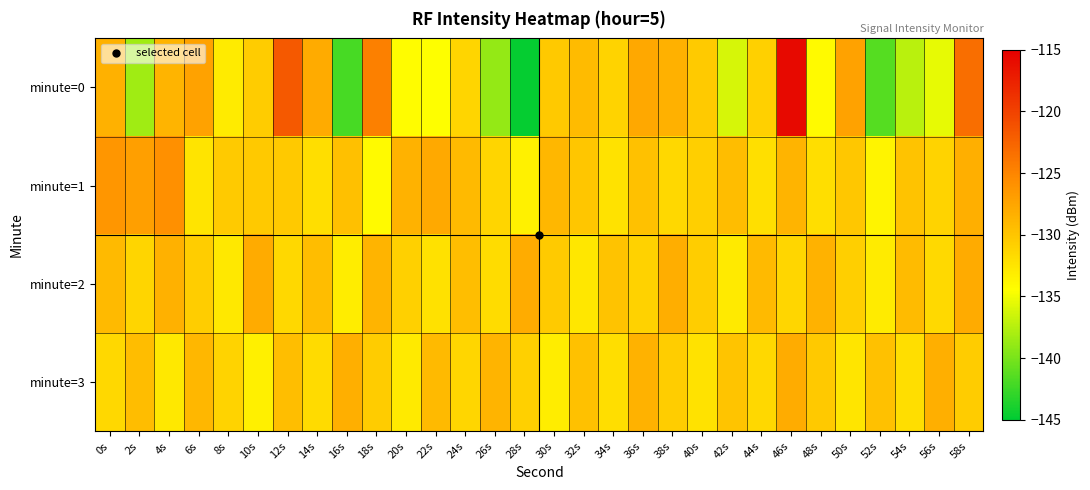

Which series has the widest spread of values?

minute=0